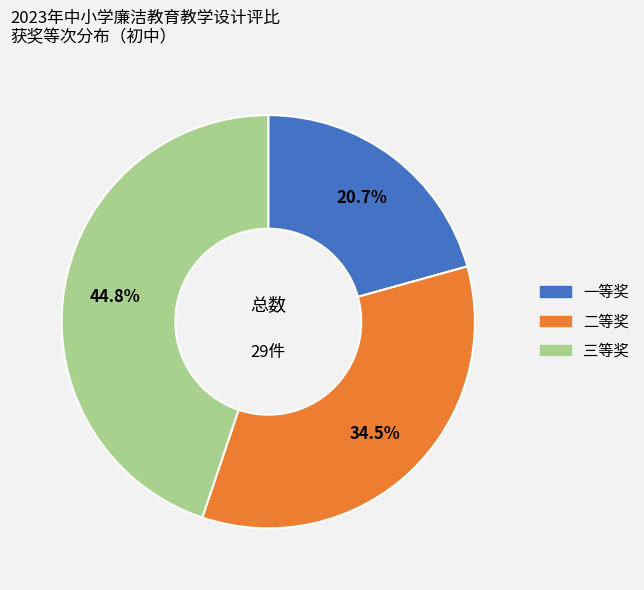

To the nearest percent, what is the difference between the 三等奖 and 一等奖 slice percentages?

24%